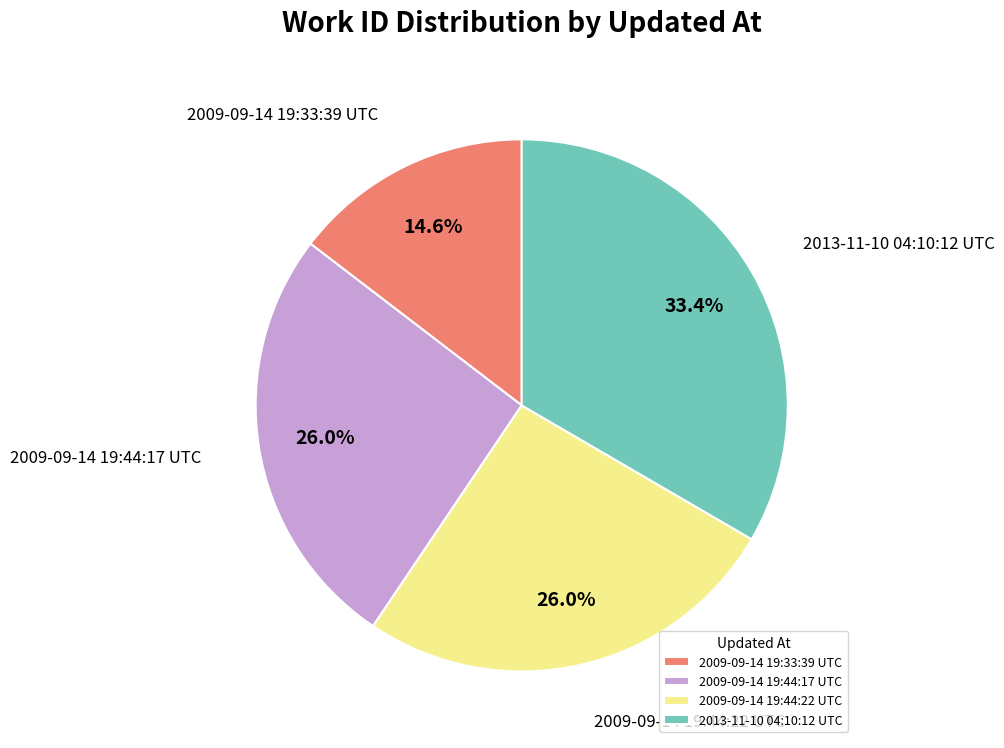

True or false: 2009-09-14 19:44:22 UTC accounts for 26% of the total.

True